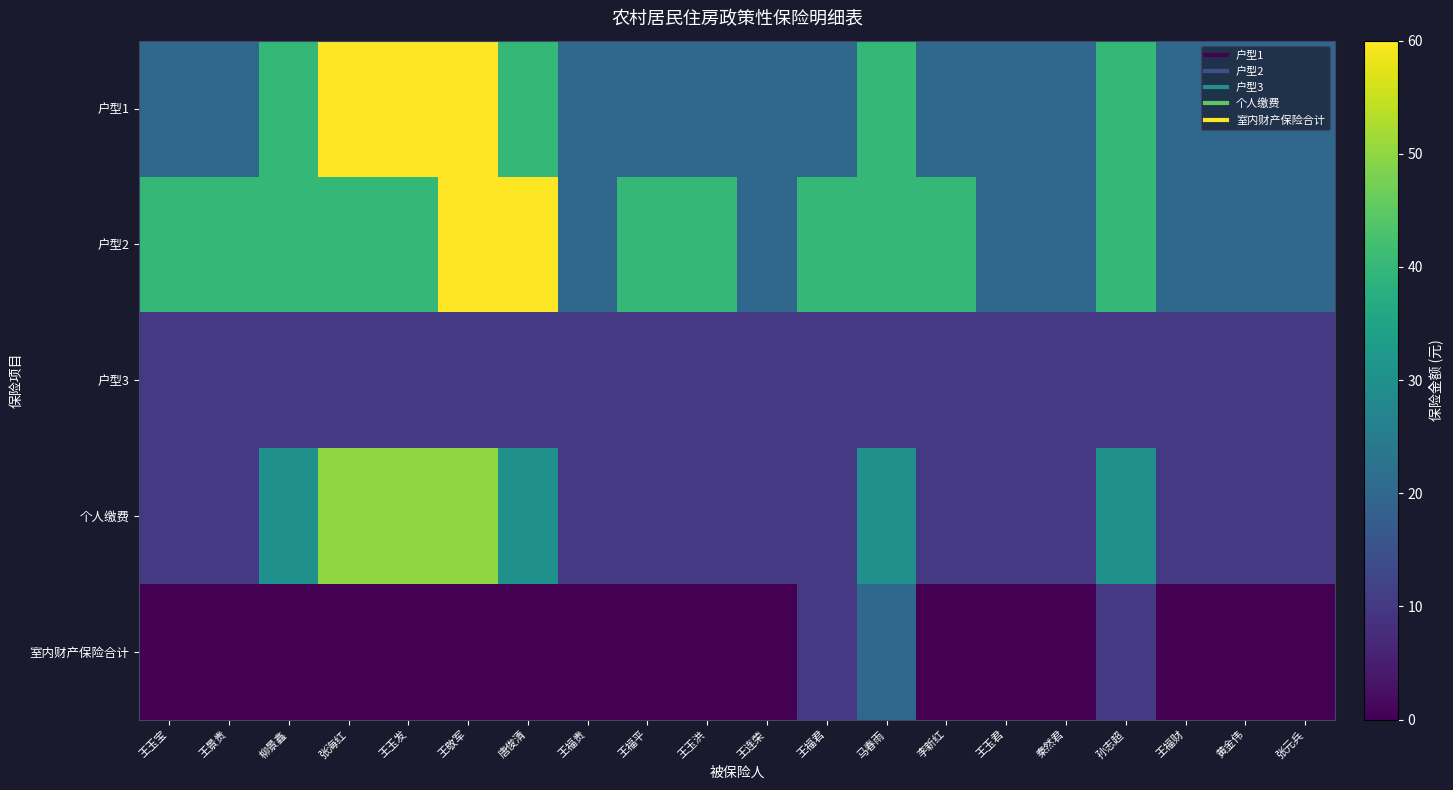

Which category has the lowest value across all series?

王玉宝